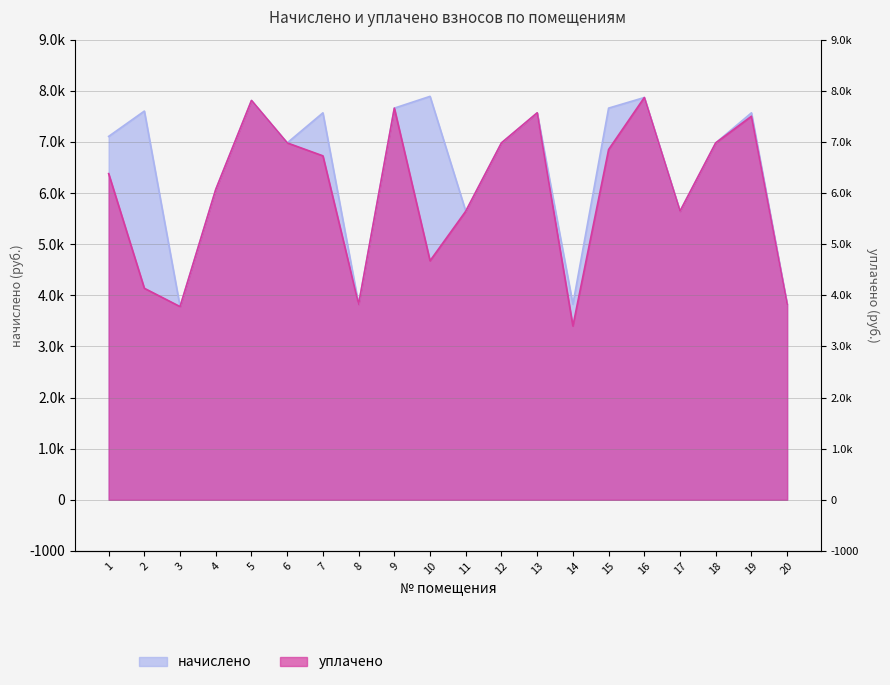

Reading left to right, extract all data points from this chart.

начислено: 7107.8	7603.2	3778.6	6071.0	7810.6	6981.1	7568.6	3824.6	7660.8	7891.2	5644.8	6981.1	7568.6	3824.6	7660.8	7868.2	5644.8	6981.1	7568.6	3824.6
уплачено: 6379.8	4136.9	3778.6	6071.0	7810.6	6981.1	6727.7	3824.6	7660.8	4675.2	5644.8	6981.1	7568.6	3399.7	6851.2	7868.2	5644.8	6981.1	7502.9	3824.6